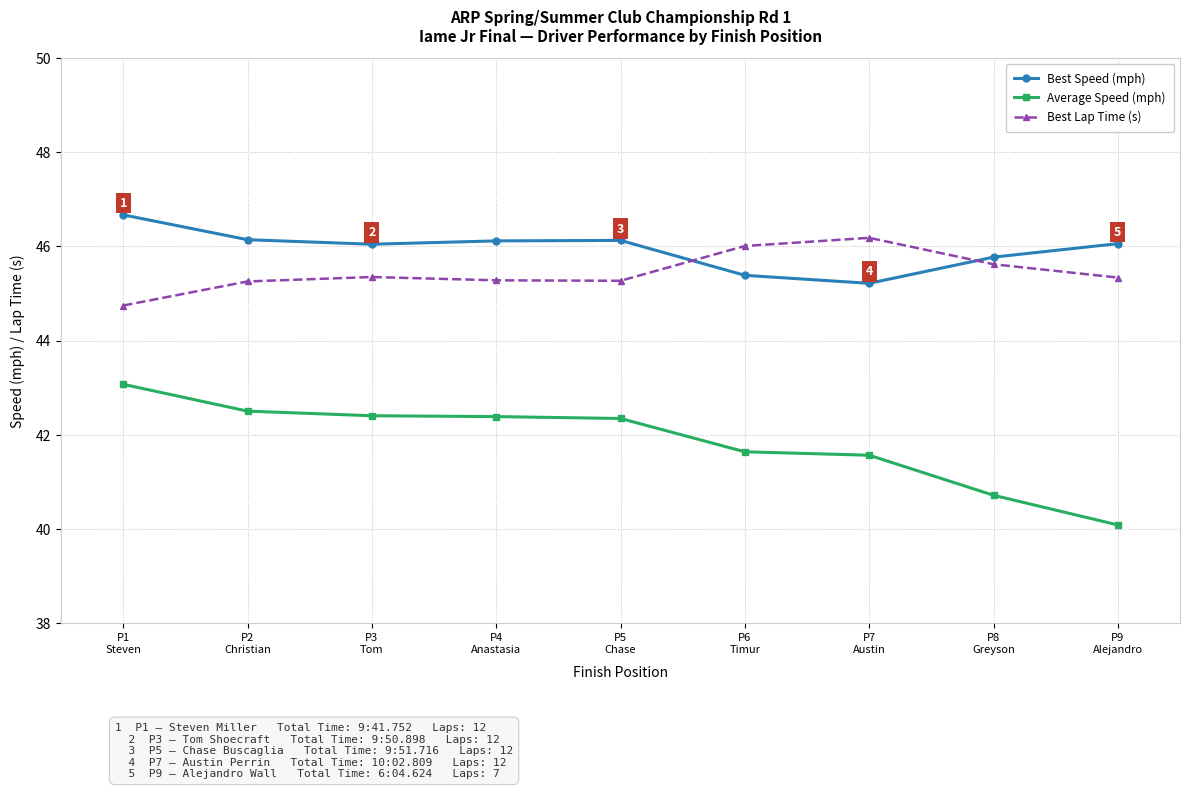

Is it true that Best Speed (mph) equals 72.8 at P7
Austin?

False